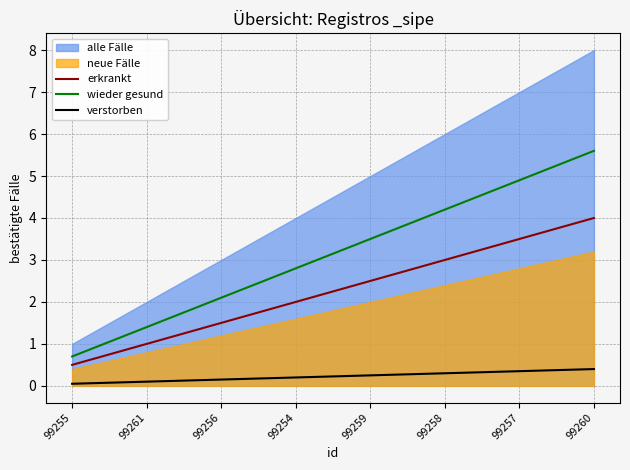

True or false: erkrankt and verstorben cross at least once.

False